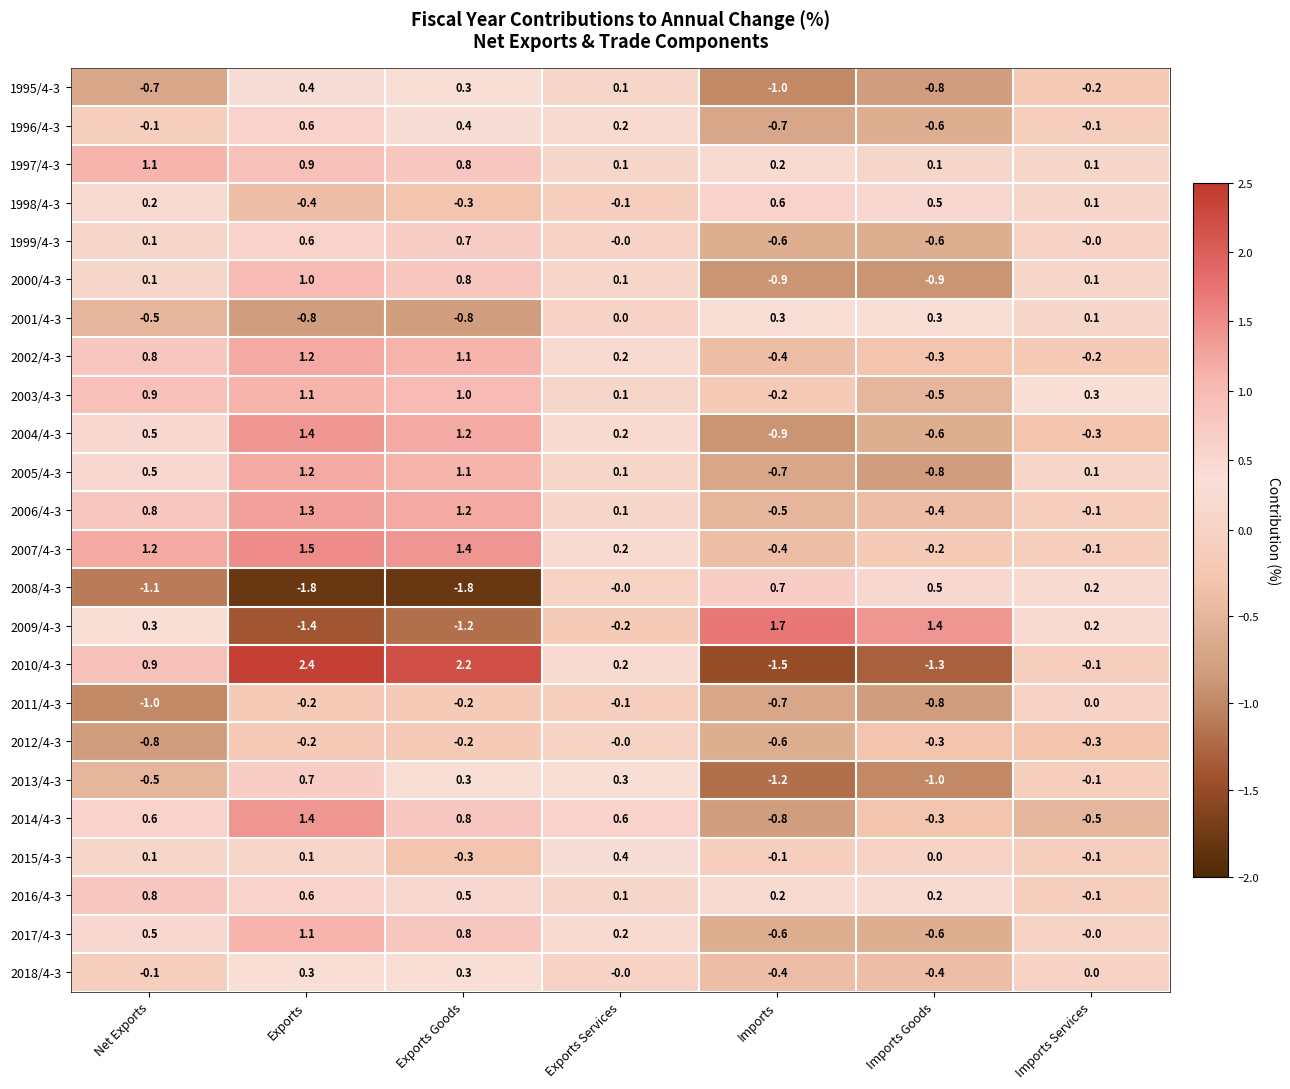

What is the minimum value shown in the chart?

-1.8